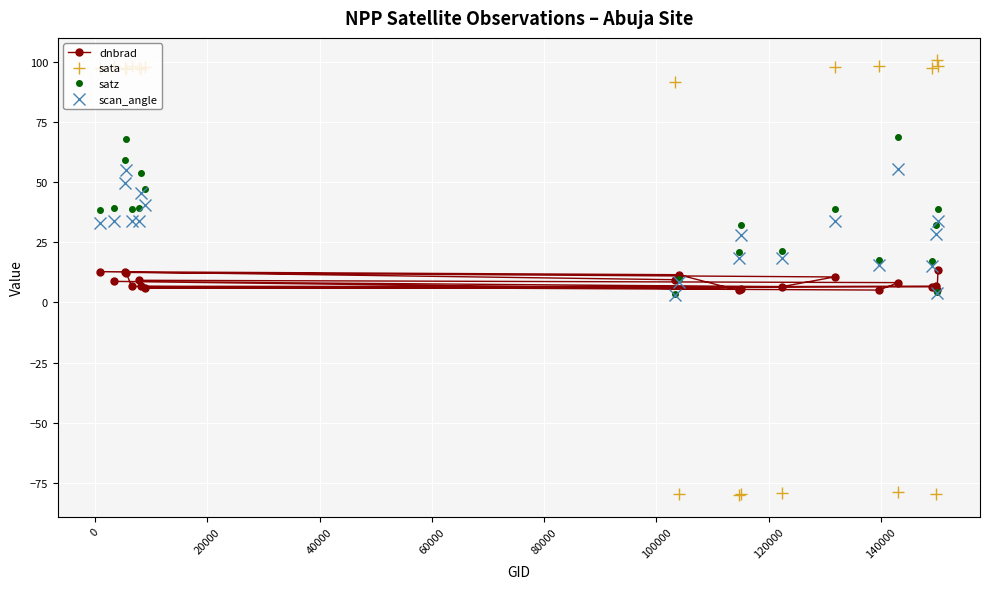

List the series in order of their peak value, highest first.

sata, satz, scan_angle, dnbrad